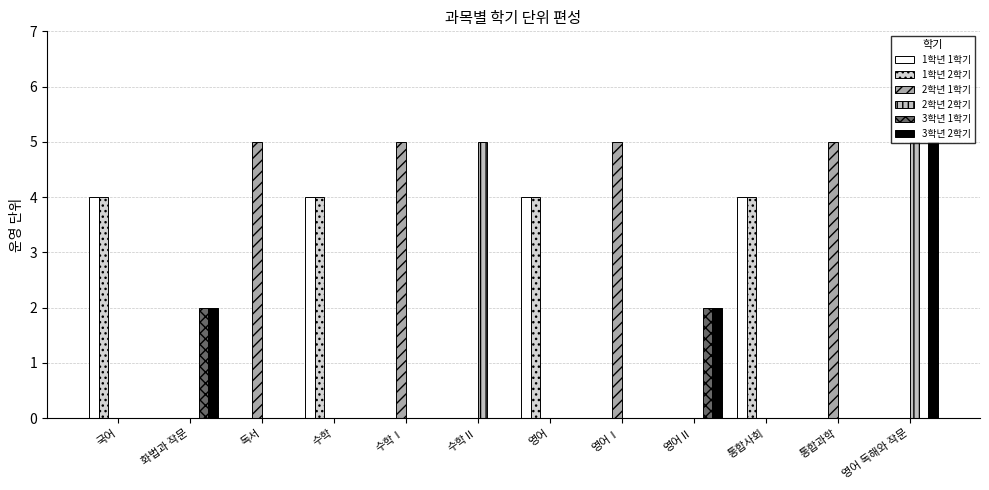

What is the difference between the second highest and minimum values in the 1학년 2학기 series?

4